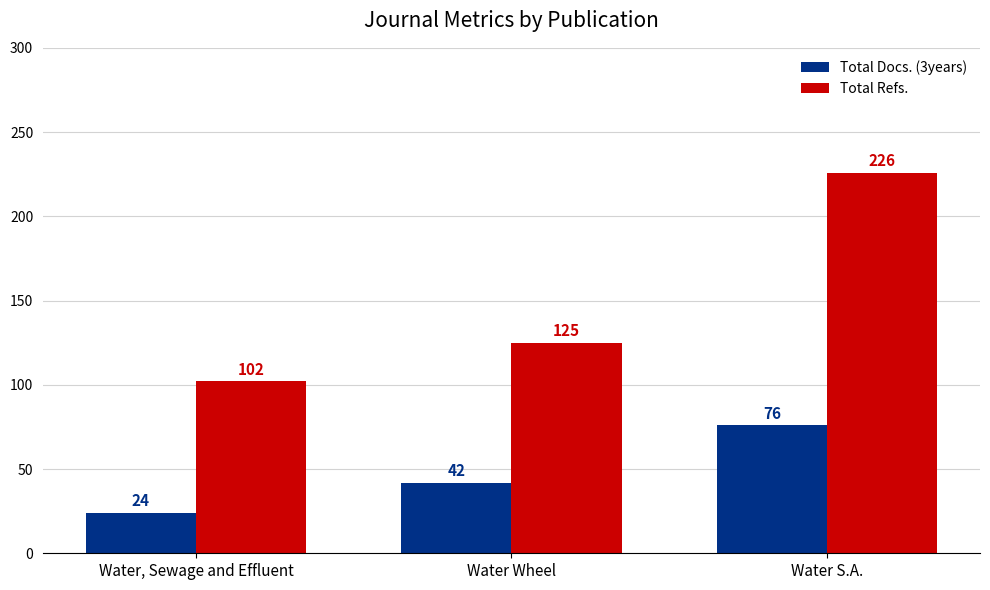

What is the sum of all Total Refs. values?

453